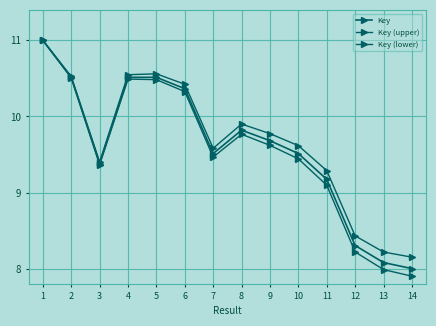

Where is the first local maximum for Key (upper)?

5